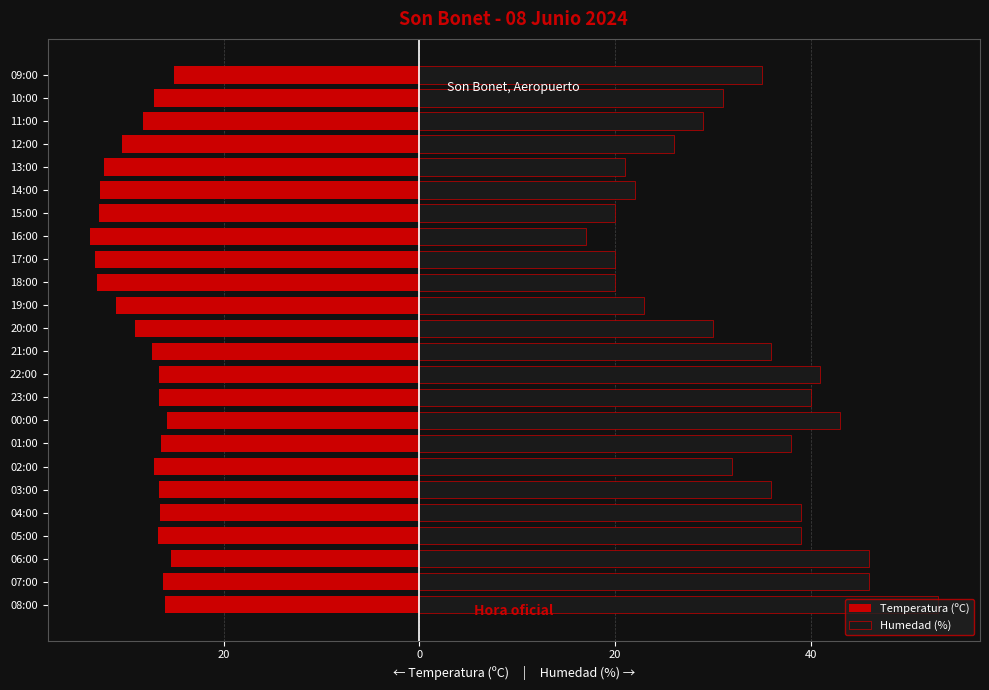

Rank the series by their maximum value, from highest to lowest.

Humedad (%), Temperatura (ºC)